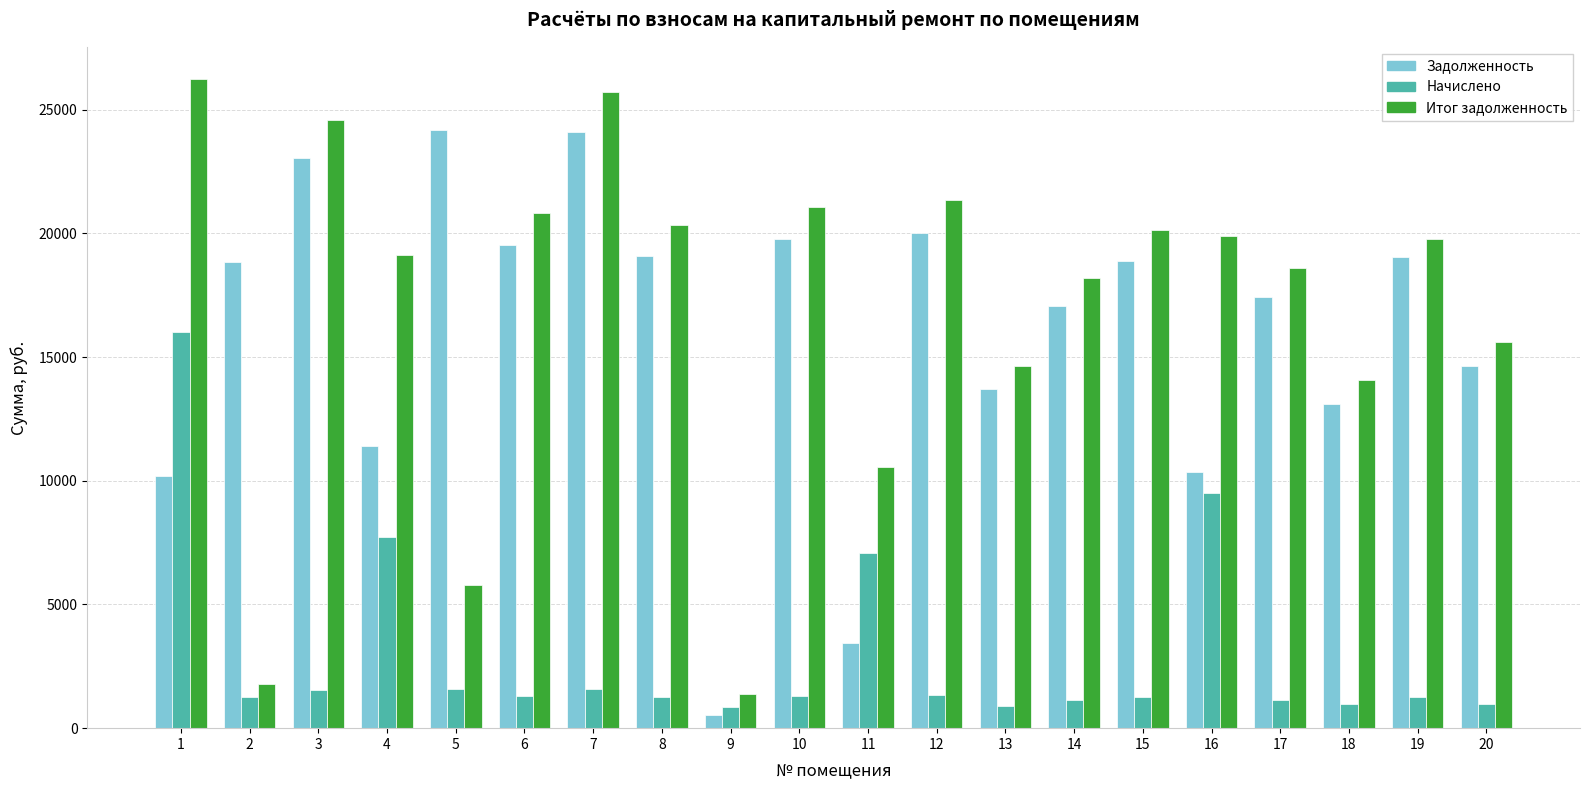

What is the total value across all series at 14?

36362.0